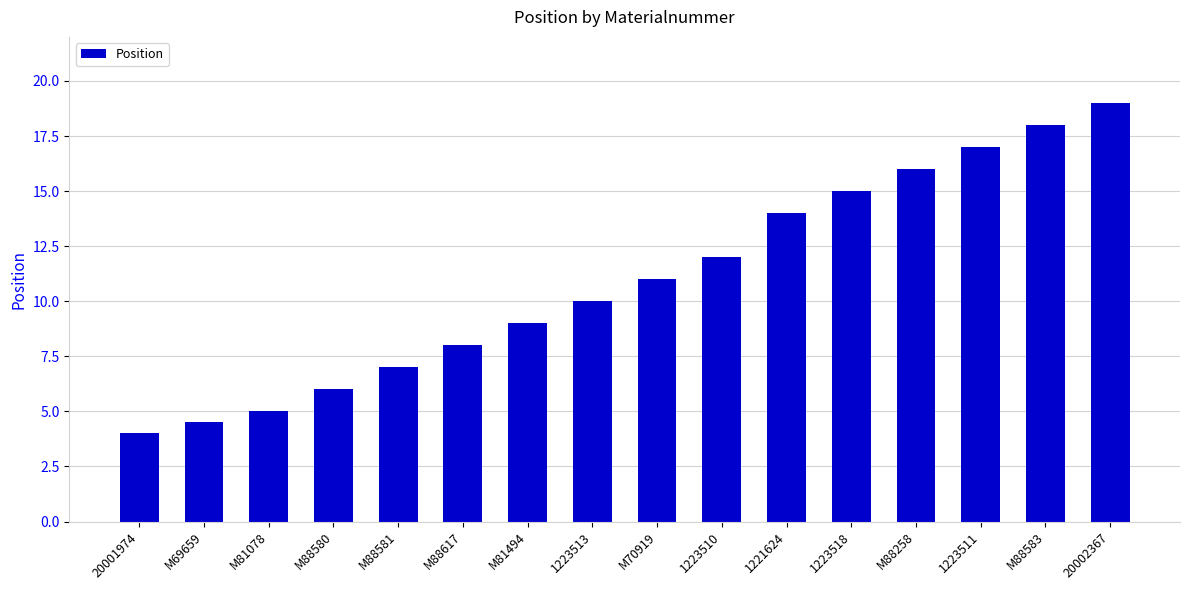

What is the average value?

11.0